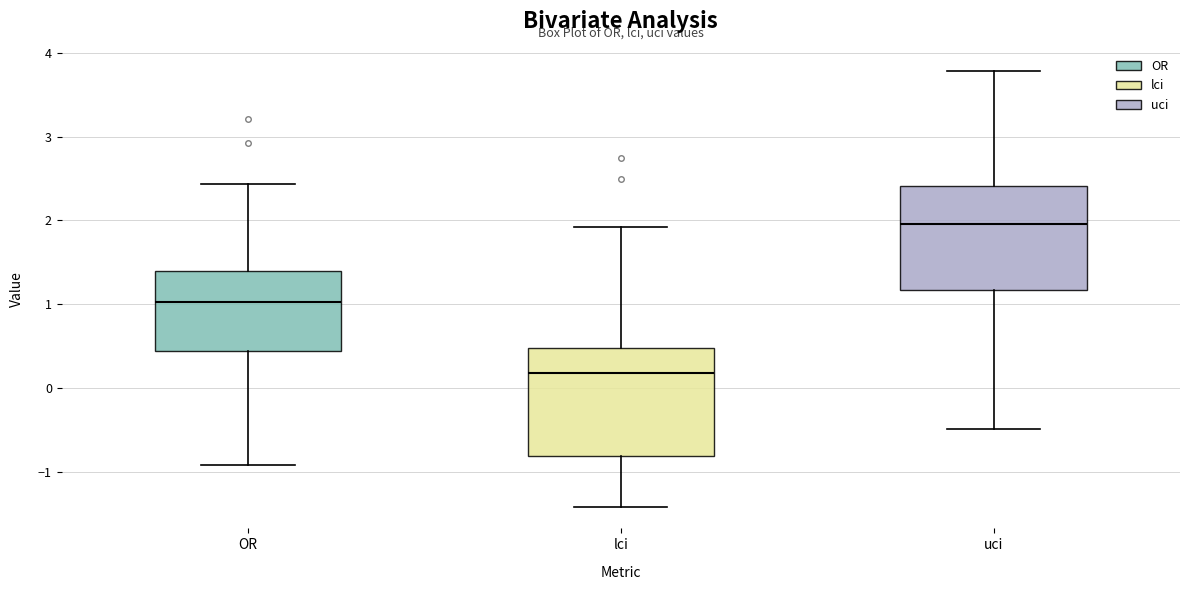

Which box's median line is the highest?

uci